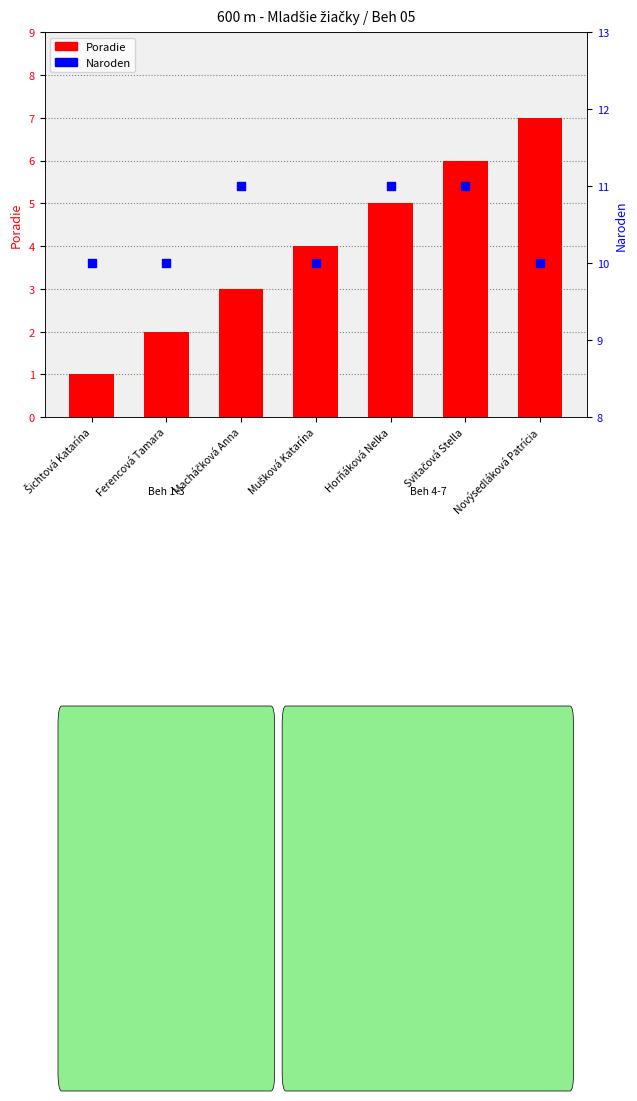

Which series contains the lowest Y value?

Poradie